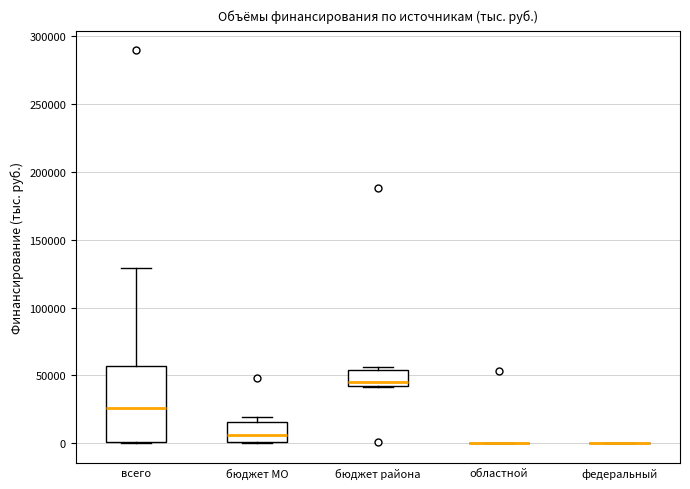

Reading left to right, read every box against the y-axis: the position of its median line, the range the box covers, and the ends of its whiskers. The values are not printed on the chart, so give them approximately, as read against the axis.

всего: median 25000, box 0 to 55000, whiskers 0 to 130000
бюджет МО: median 5000, box 0 to 15000, whiskers 0 to 20000
бюджет района: median 45000, box 40000 to 55000, whiskers 40000 to 55000 (just above the box's upper edge)
областной: box collapsed to a line at 0, whiskers 0 to 0
федеральный: box collapsed to a line at 0, whiskers 0 to 0